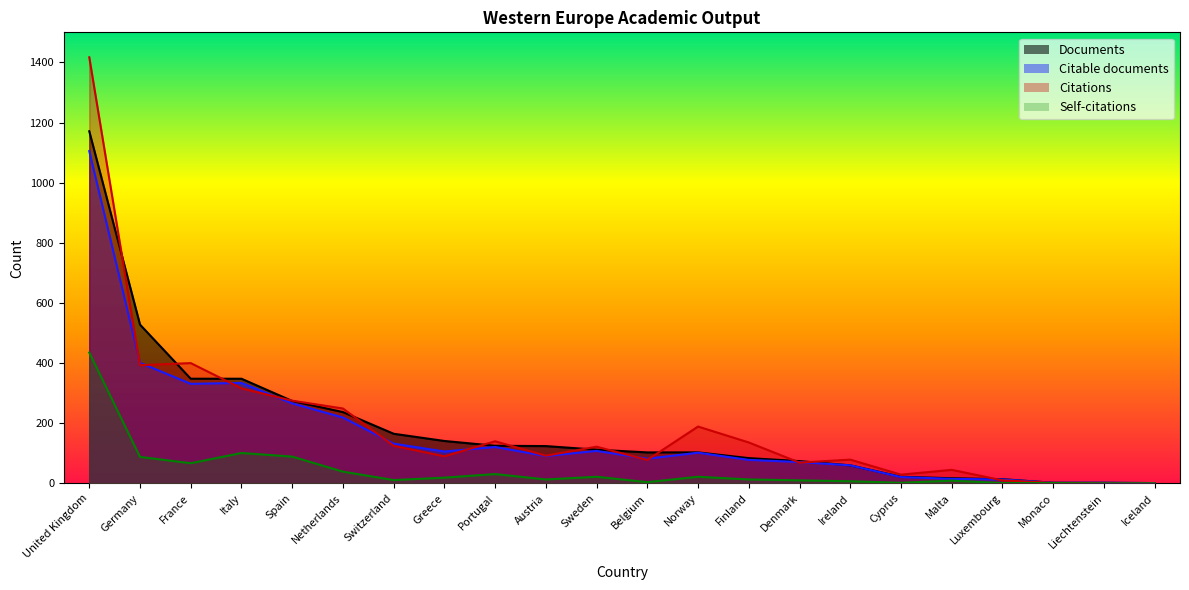

What are all the series names shown in the legend?

Documents, Citable documents, Citations, Self-citations